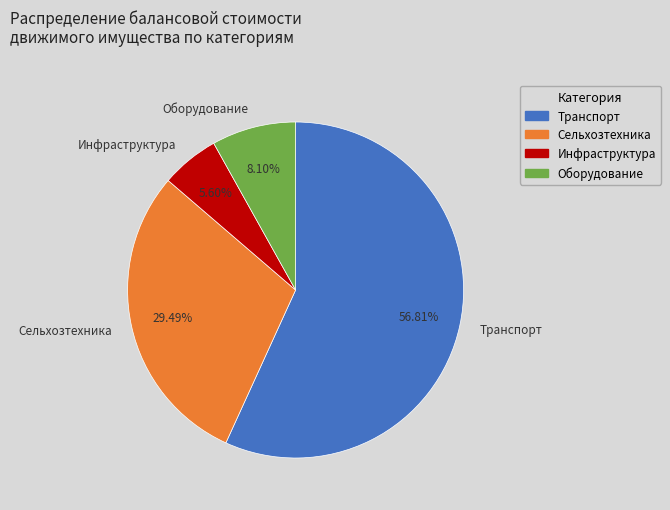

Is the sum of Оборудование and Инфраструктура greater than half?

No